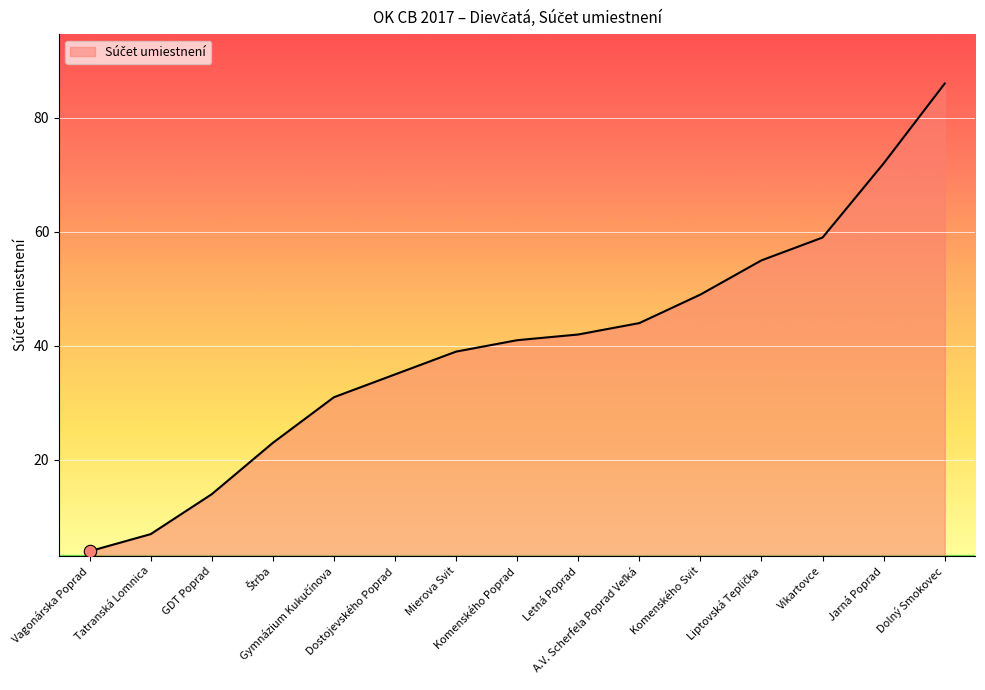

Which has a higher value, Vagonárska Poprad or Tatranská Lomnica?

Tatranská Lomnica